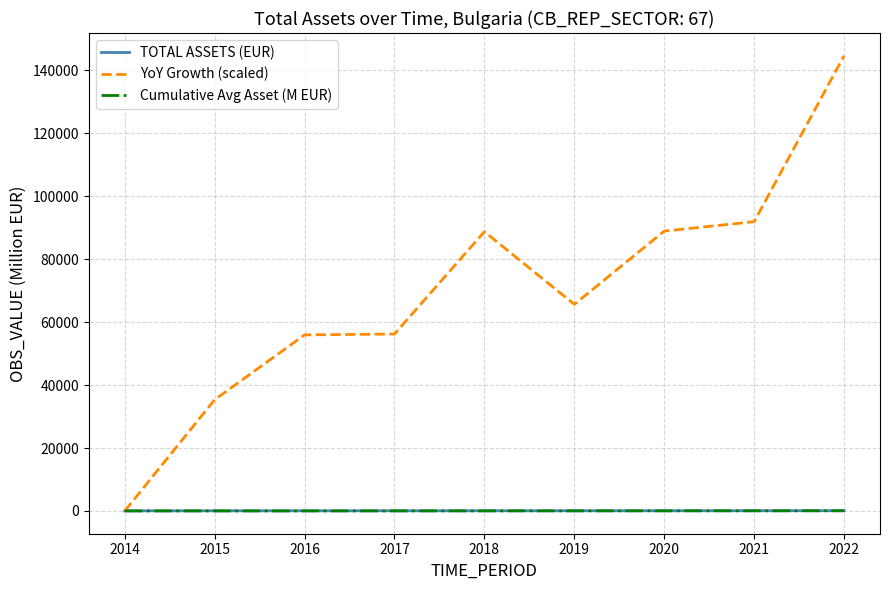

What is the greatest value displayed?

144612.9